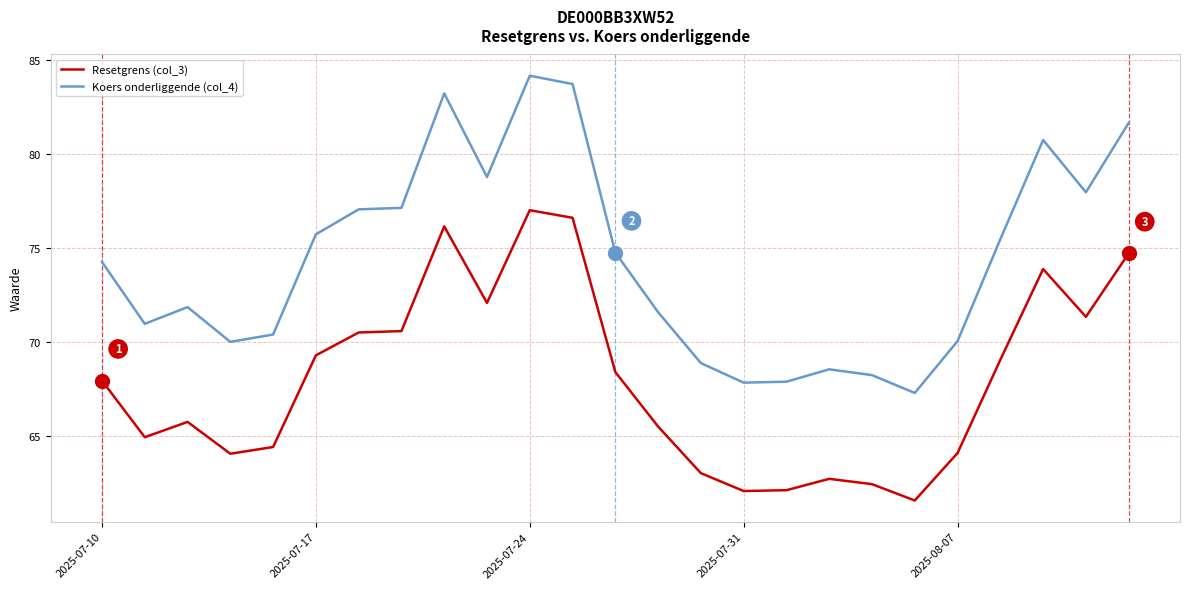

List the series in order of their peak value, lowest first.

Resetgrens (col_3), Koers onderliggende (col_4)